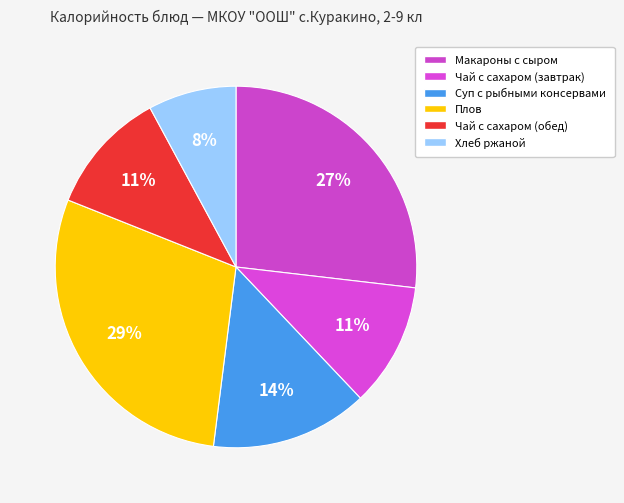

Does any single category account for the majority?

No